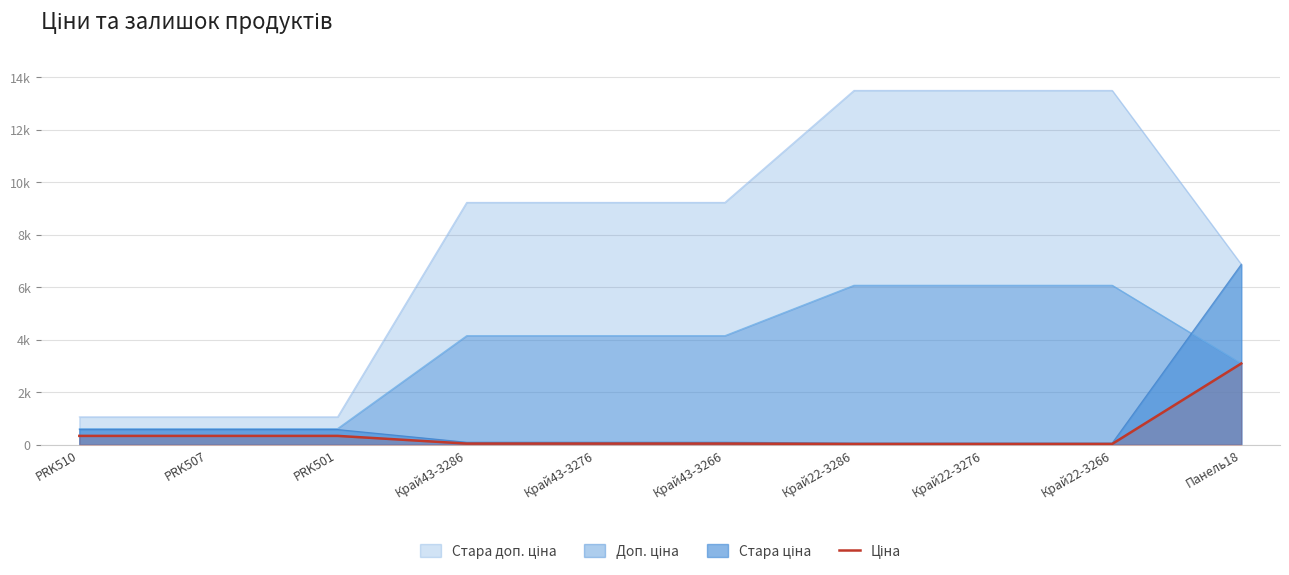

What is the label of the 1st point from the right?

Панель18